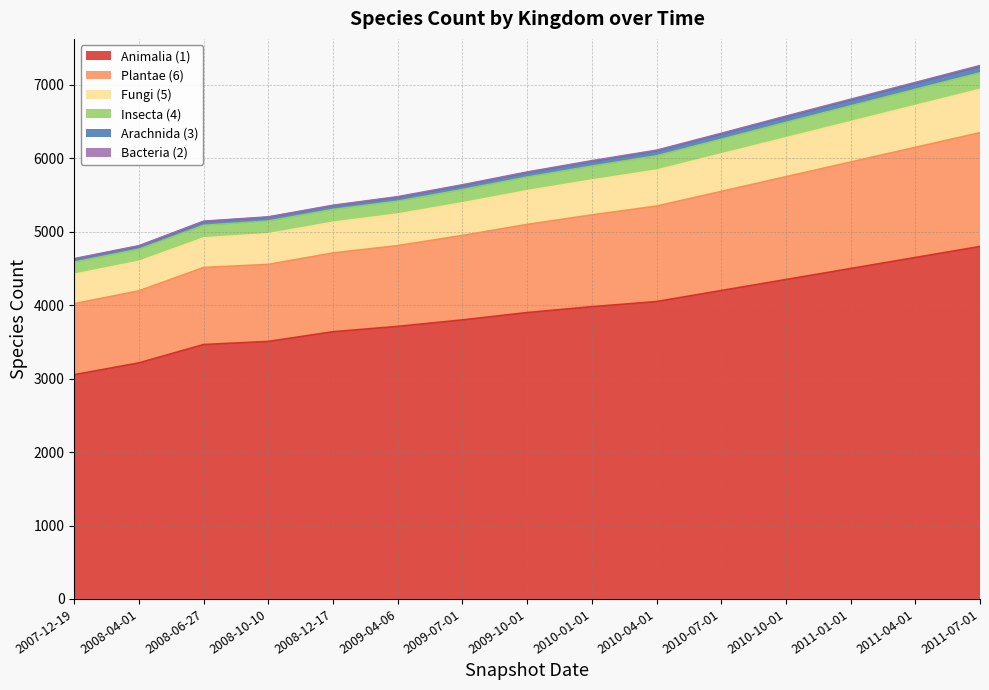

Which category has the lowest value in the Plantae (6) series?

2007-12-19